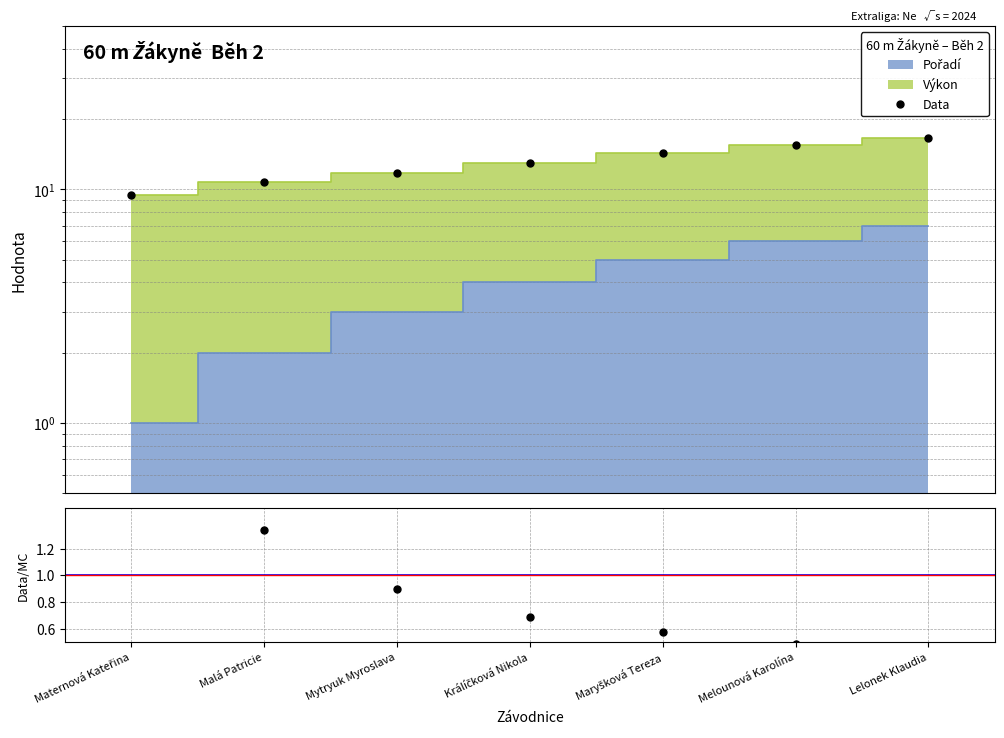

Rank the categories by Data/MC value from lowest to highest.

Lelonek Klaudia, Melounová Karolína, Maryšková Tereza, Králíčková Nikola, Mytryuk Myroslava, Malá Patricie, Maternová Kateřina